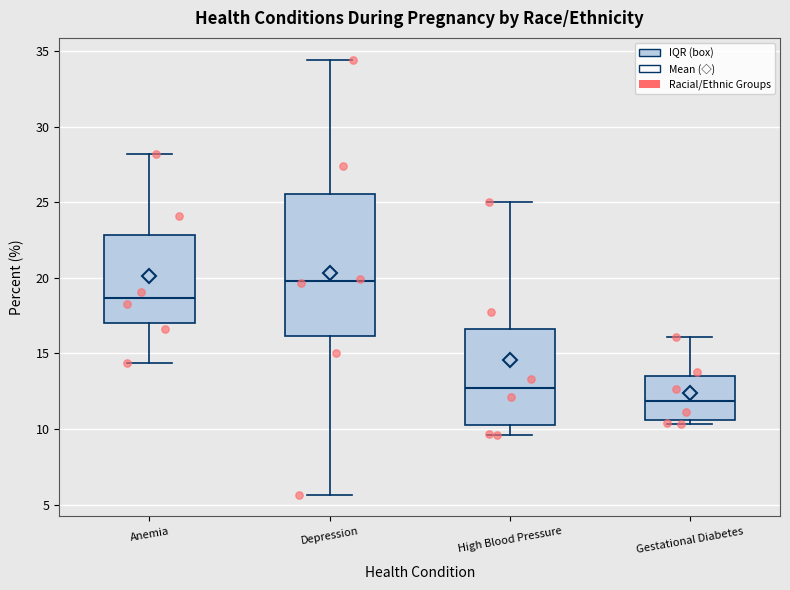

Which box is the tallest, from its lower edge to its upper edge?

Depression